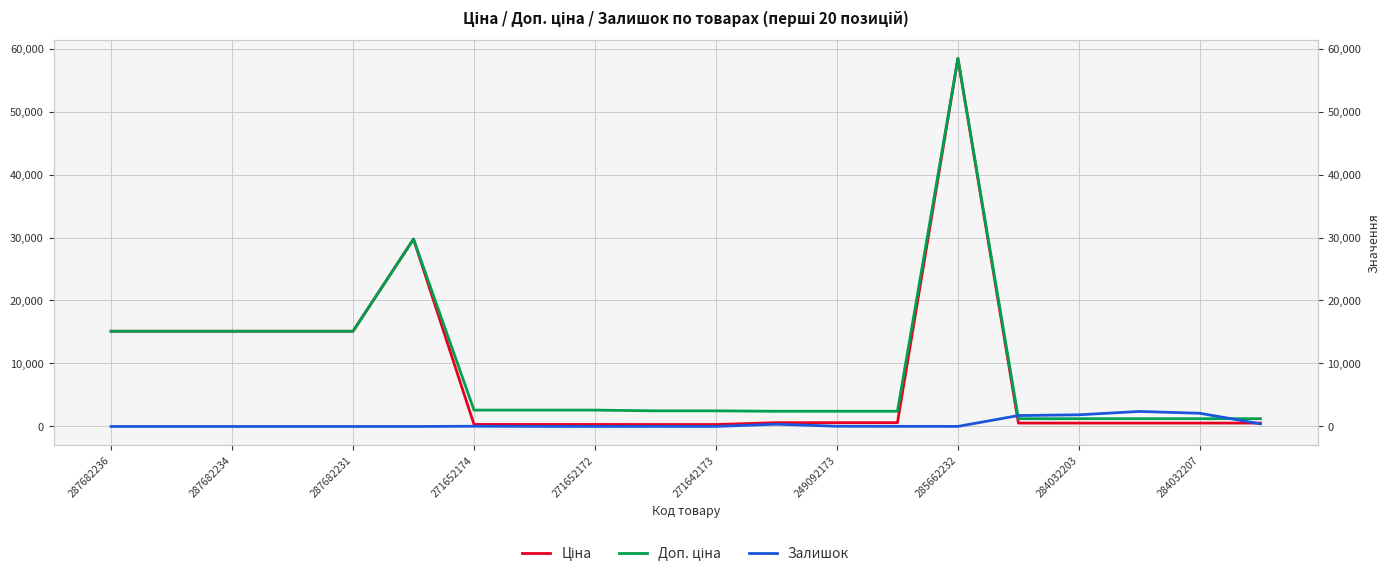

At how many categories does at least one series exceed 21211?

2